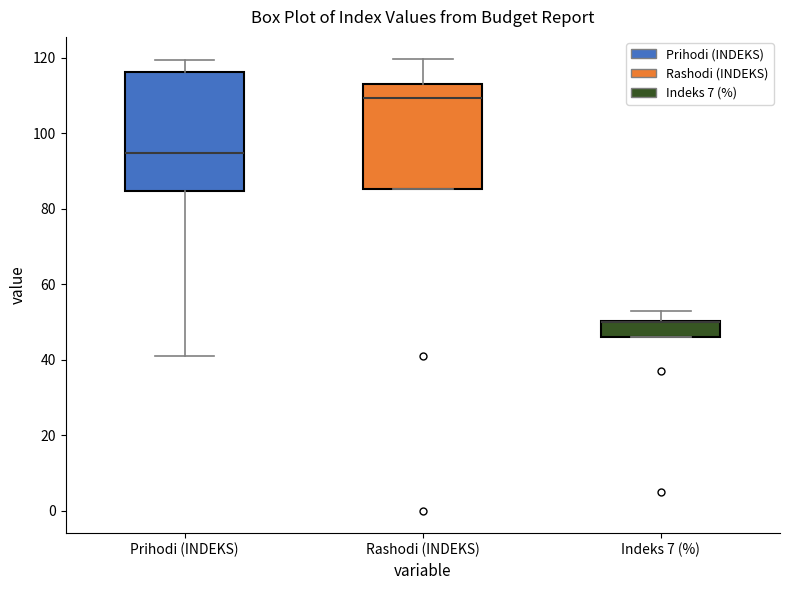

Reading left to right, read every box against the y-axis: the position of its median line, the range the box covers, and the ends of its whiskers. The values are not printed on the chart, so give them approximately, as read against the axis.

Prihodi (INDEKS): median 94, box 84 to 116, whiskers 42 to 120
Rashodi (INDEKS): median 110, box 86 to 112, whiskers 86 to 120
Indeks 7 (%): median 50 (drawn on the box's upper edge), box 46 to 50, whiskers 46 to 54